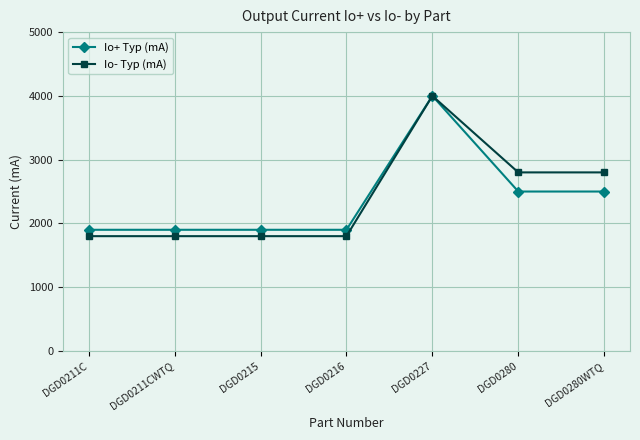

At DGD0216, list the series in order from smallest to largest.

Io- Typ (mA), Io+ Typ (mA)